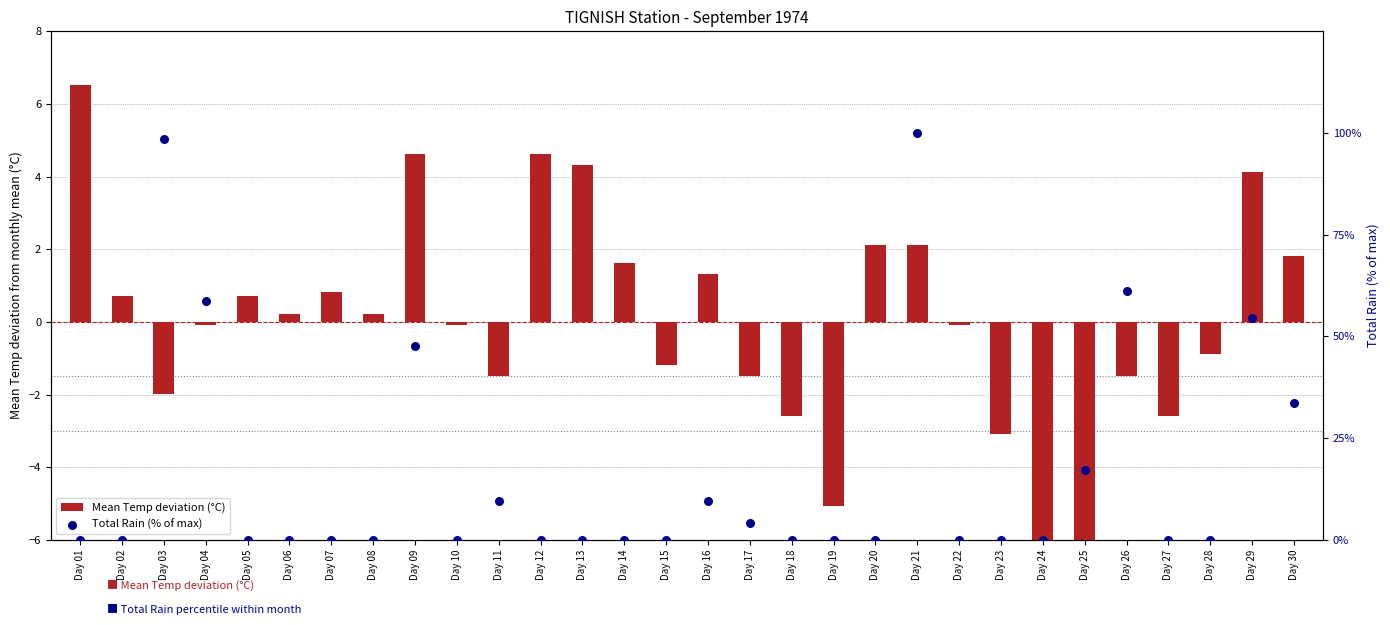

Is the value of Mean Temp deviation (°C) at Day 21 greater than the value of Total Rain (% of max) at Day 04?

No